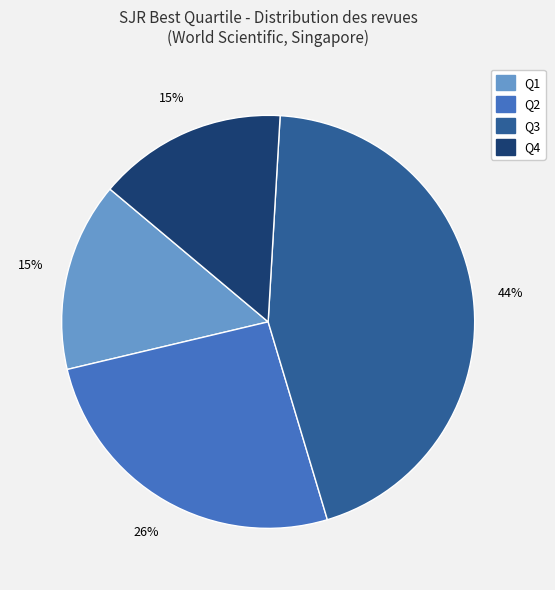

How many slices are in this pie chart?

4